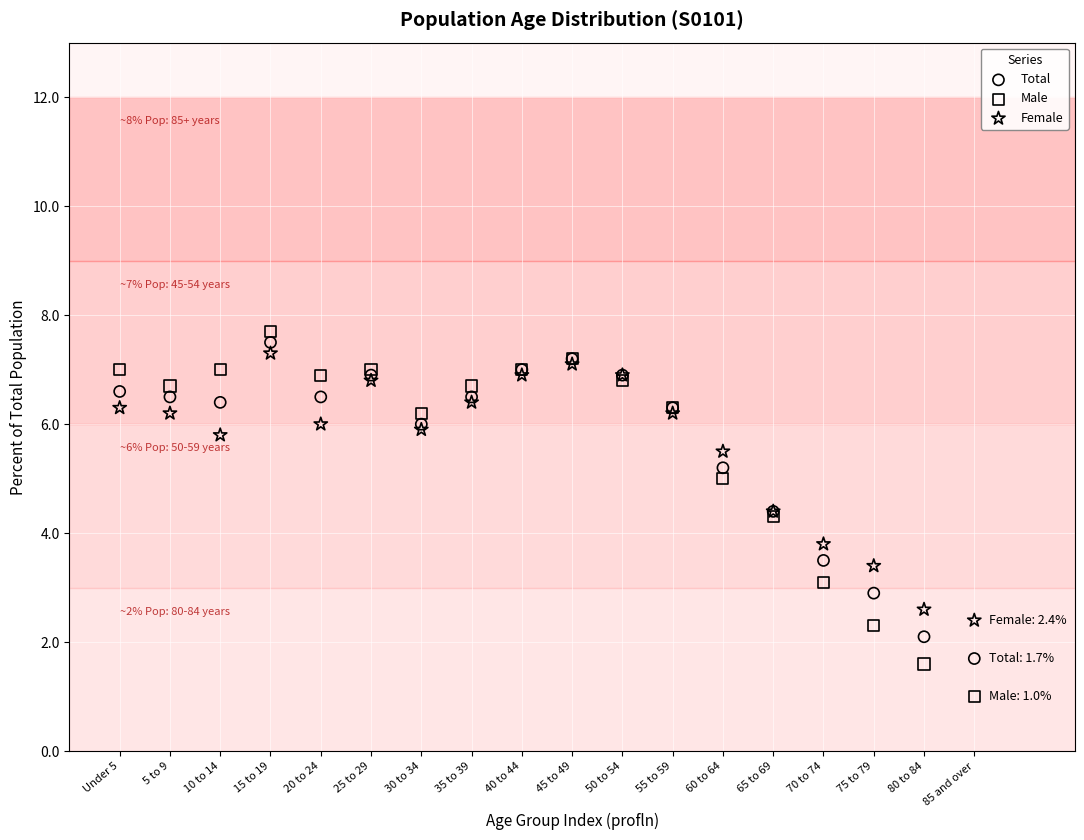

What is the X range (max minus min) for the scatter plot?

17.0